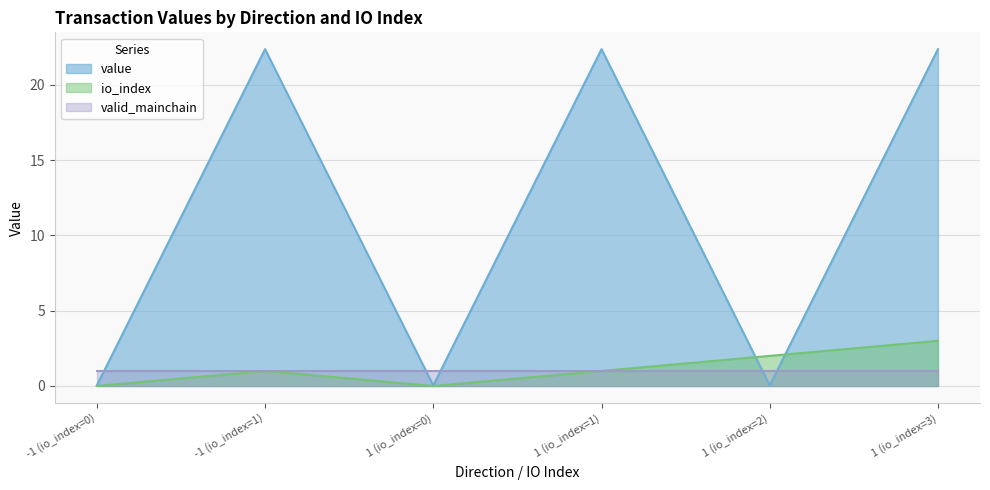

How many intersections are there between value and io_index?

2